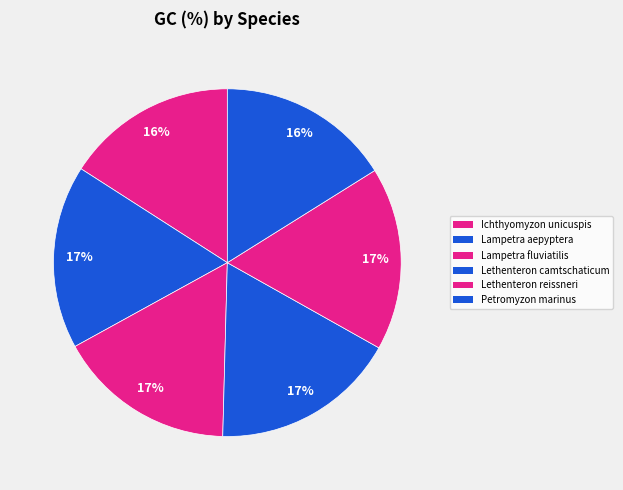

How many slices are in this pie chart?

6